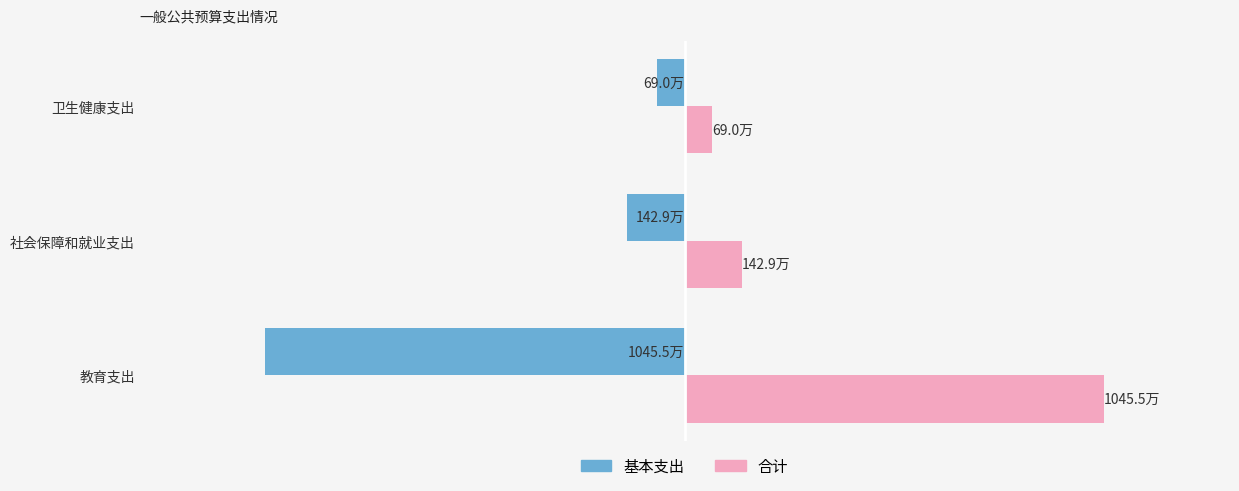

What are all the series names shown in the legend?

基本支出, 合计